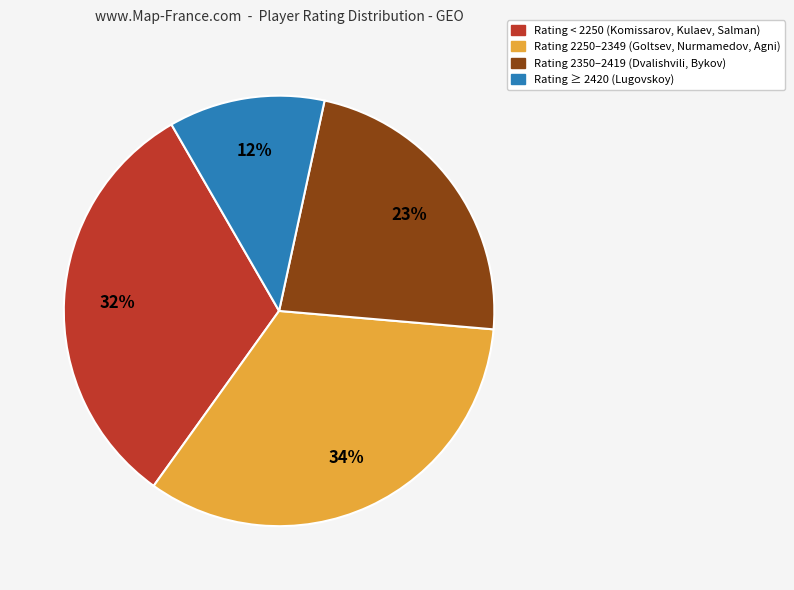

To the nearest percent, what is the average slice percentage?

25%